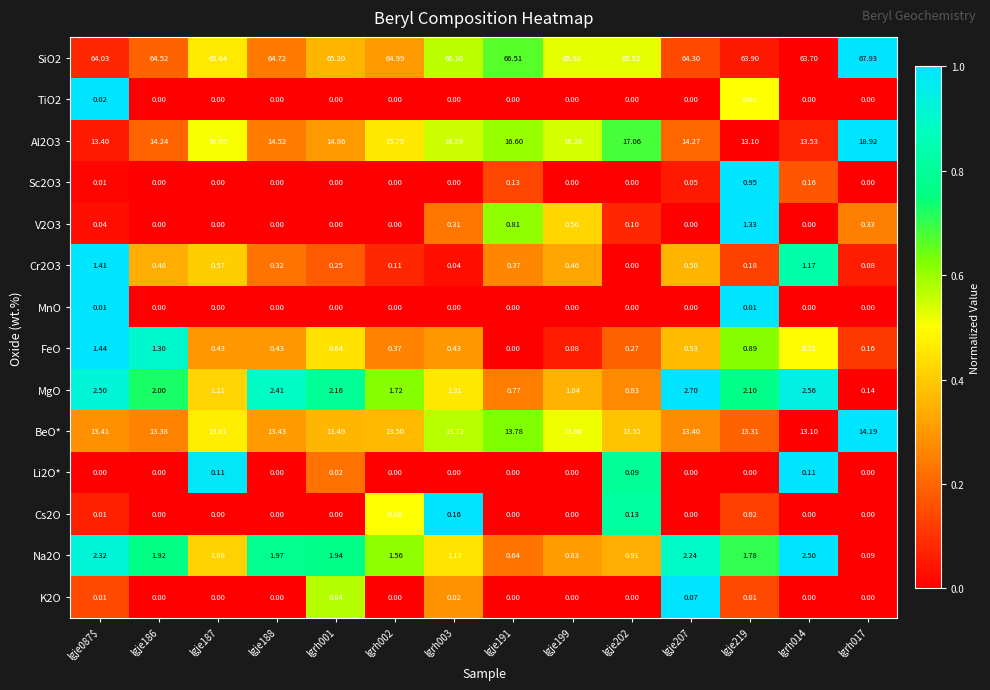

How many distinct data groups are displayed?

14